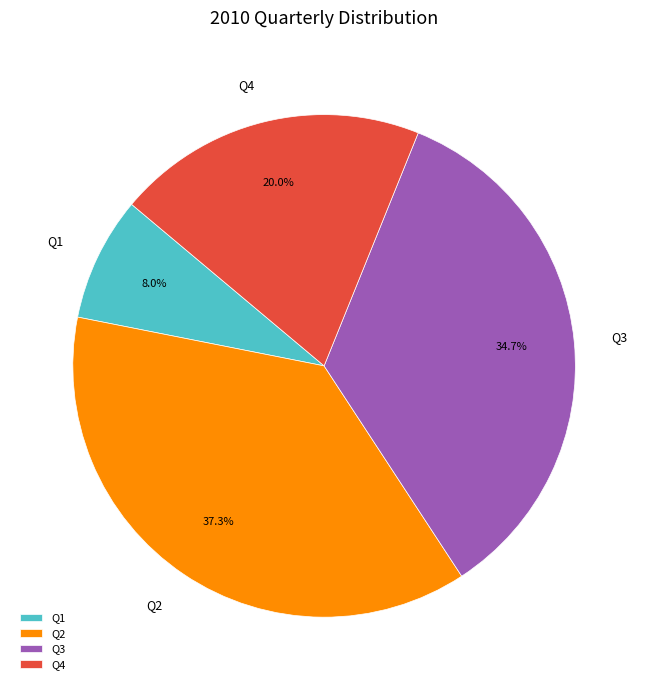

How many slices are in this pie chart?

4